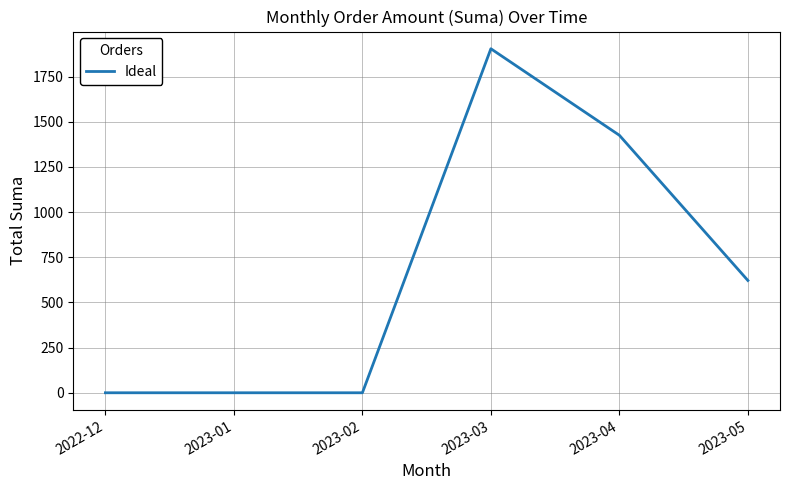

Reading left to right, list all the values displayed in this chart.

2022-12=0.0	2023-01=0.0	2023-02=0.0	2023-03=1903.8	2023-04=1425.0	2023-05=621.5